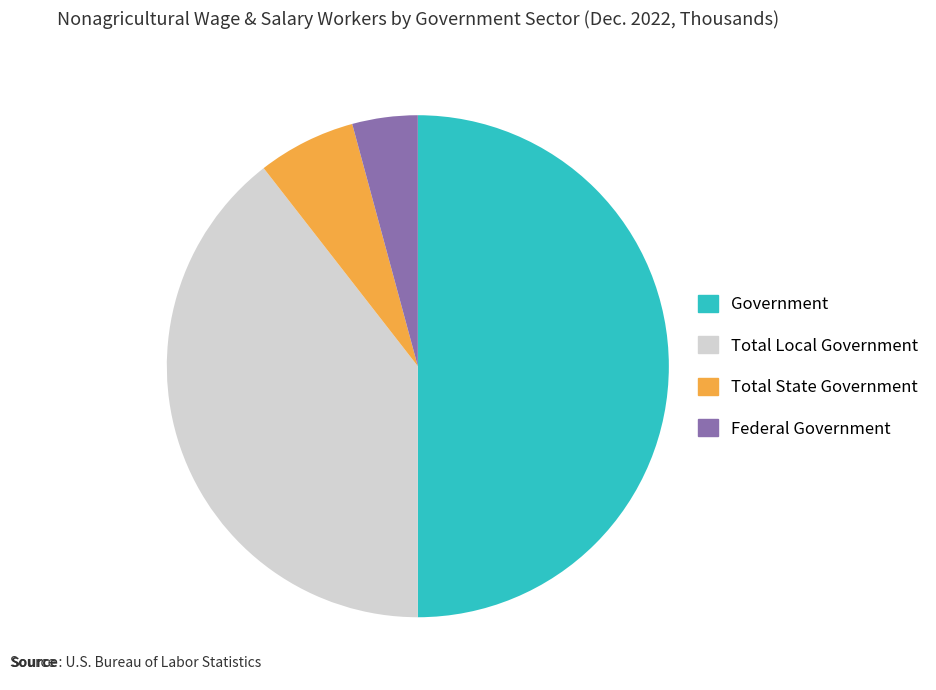

Count the number of slices in the pie.

4